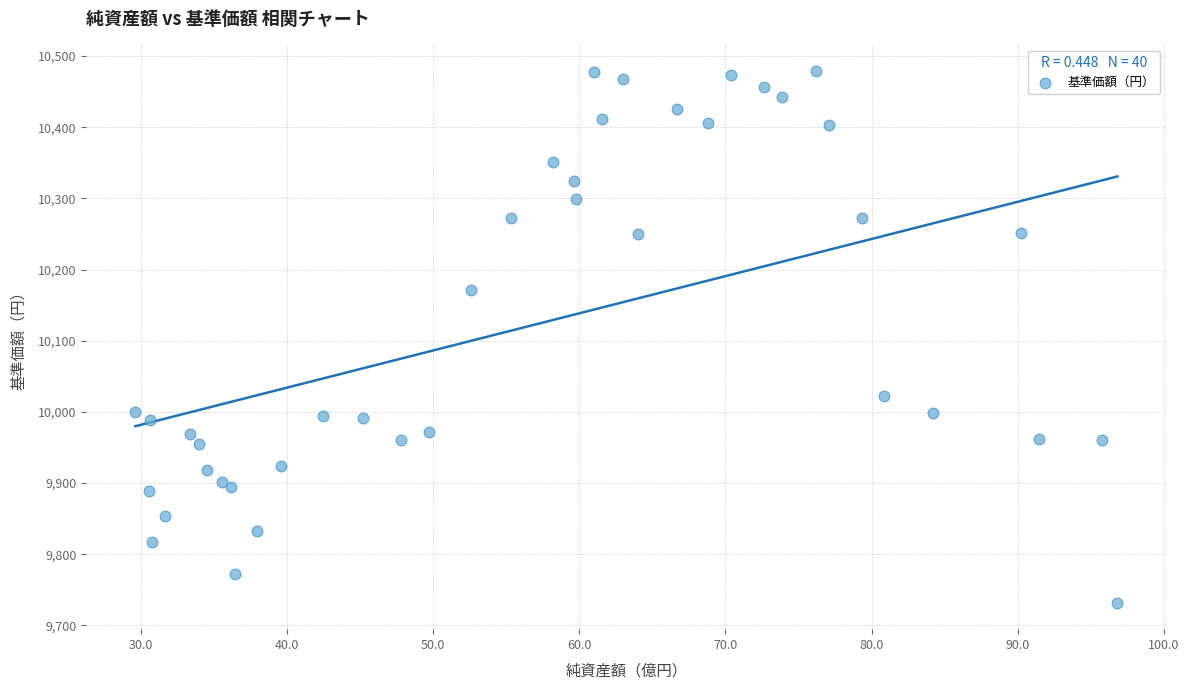

What Y value in the scatter plot is closest to 10105?

10171